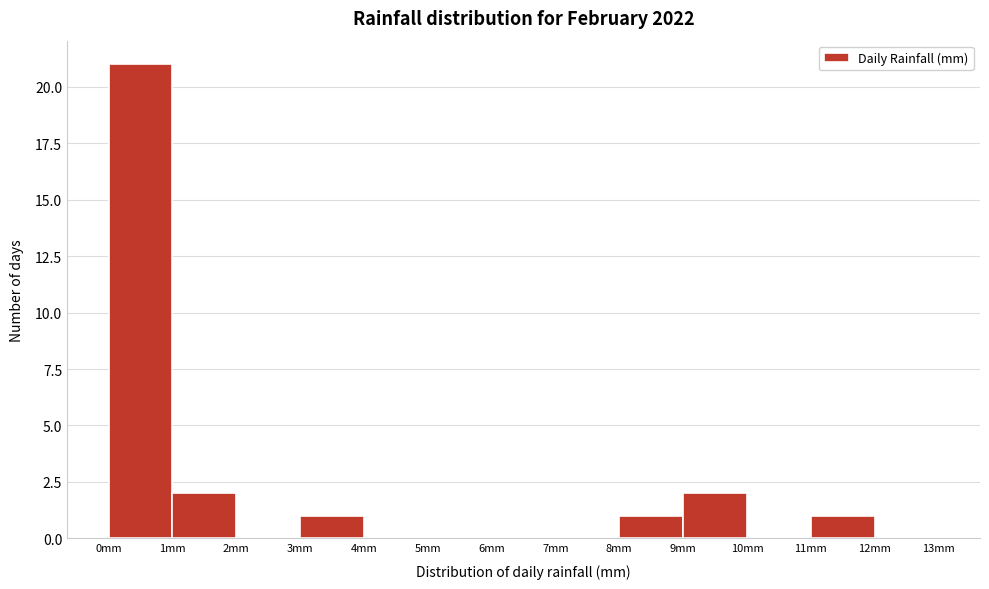

How tall is the bar that spans 3 to 4 on the x-axis? The values are not printed on the chart, so give them approximately, as read against the axis.

1